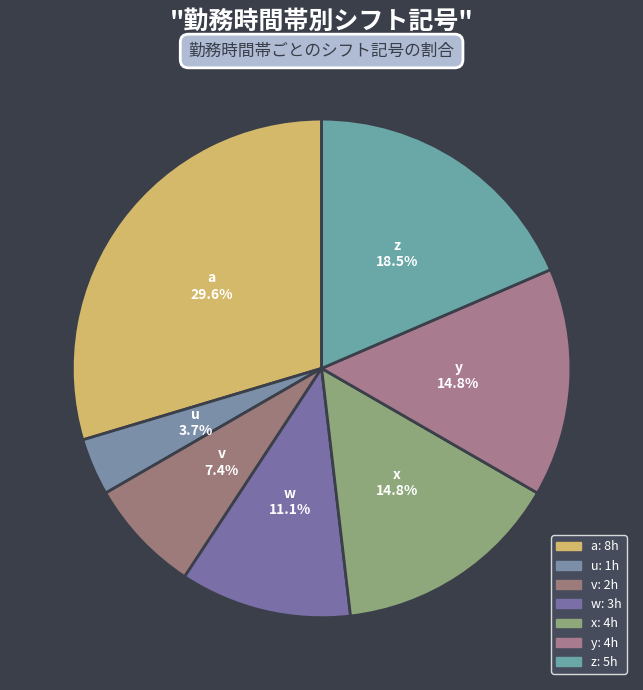

Which slice is the largest?

a